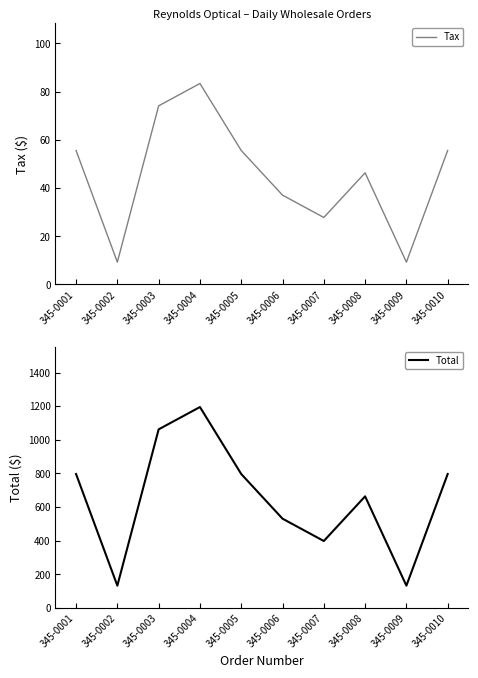

List the series in order of their peak value, highest first.

Total, Tax